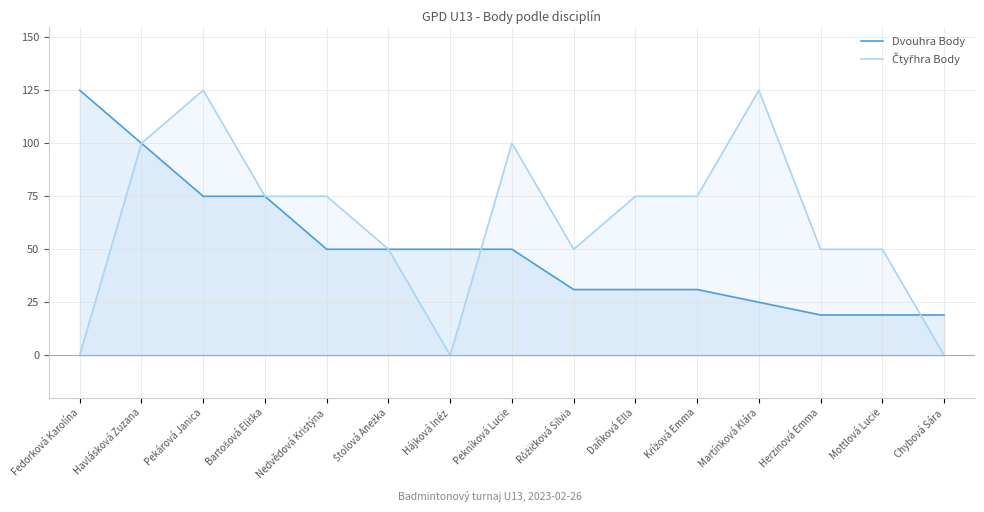

At which label does Dvouhra Body reach its minimum?

Herzinová Emma